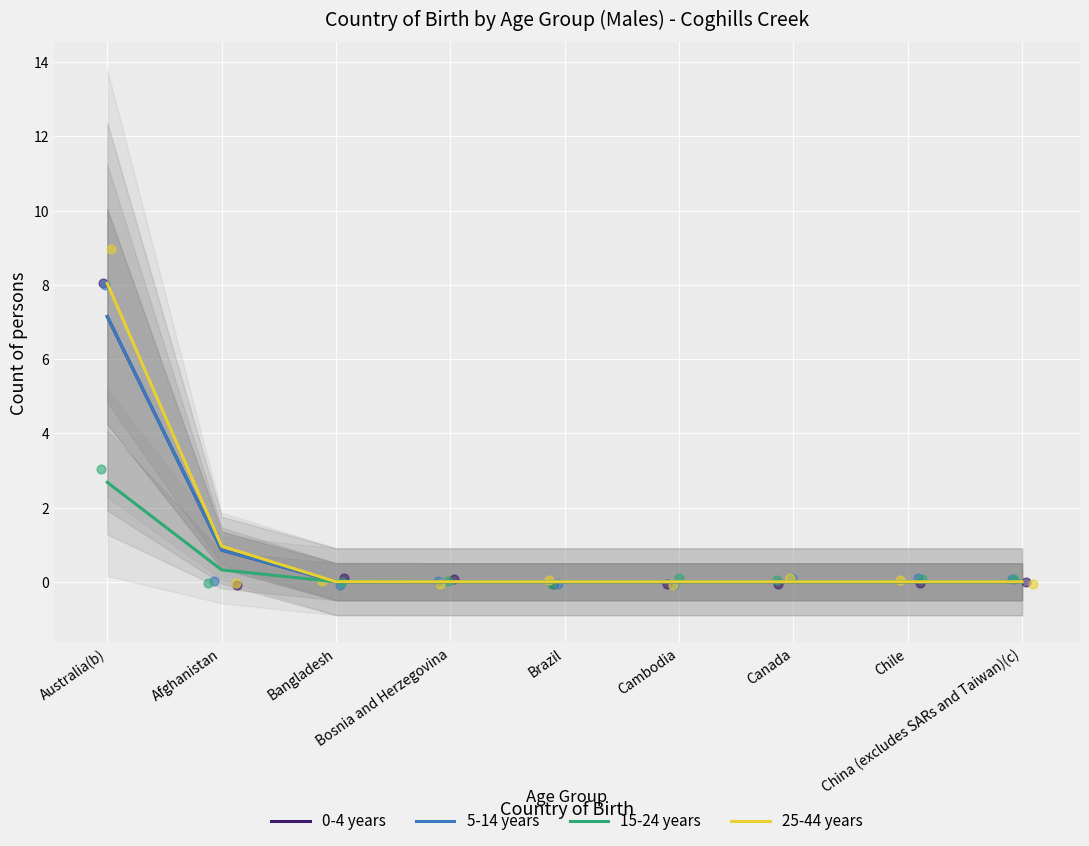

Which series reaches the maximum Y coordinate?

25-44 years